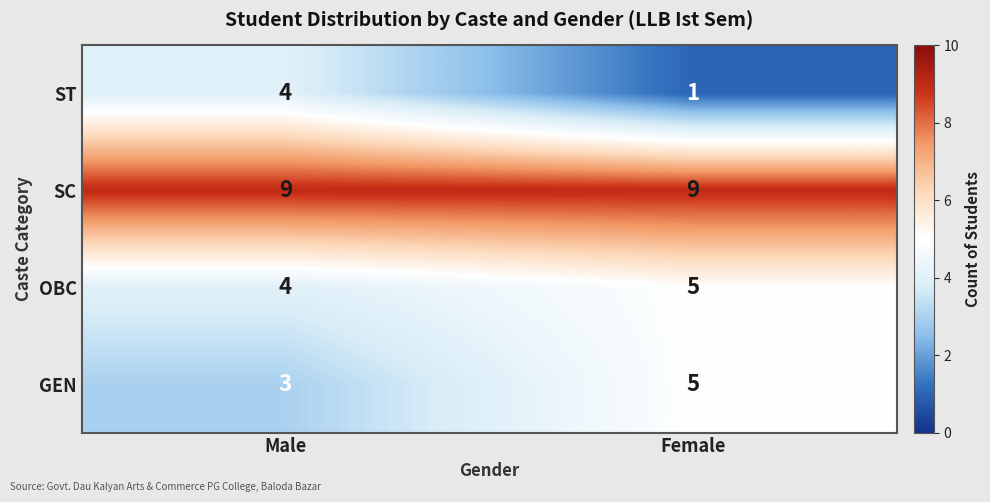

What is the total value across all series at Male?

20